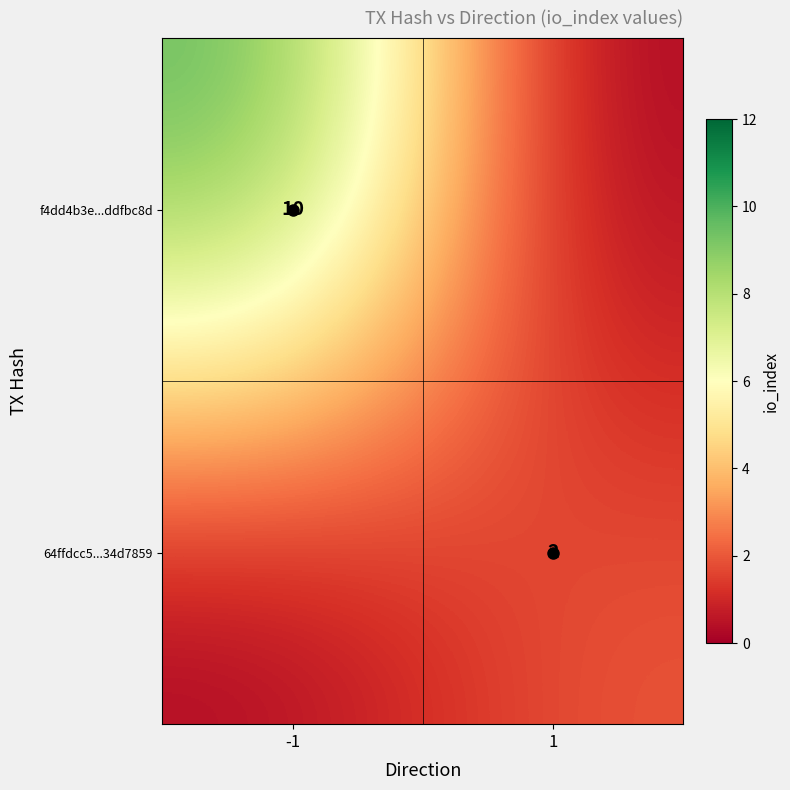

True or false: f4dd4b3e...ddfbc8d has a value of 10 at -1.

True